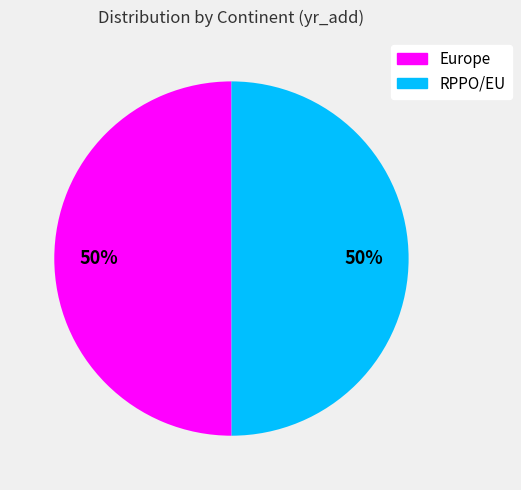

Is it true that Europe is 50% of the pie?

True